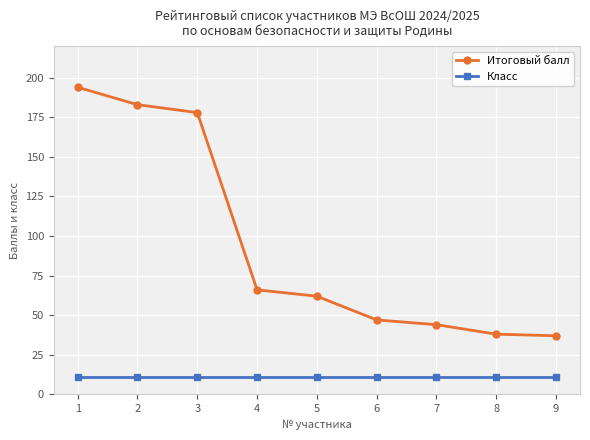

True or false: Итоговый балл and Класс cross at least once.

False